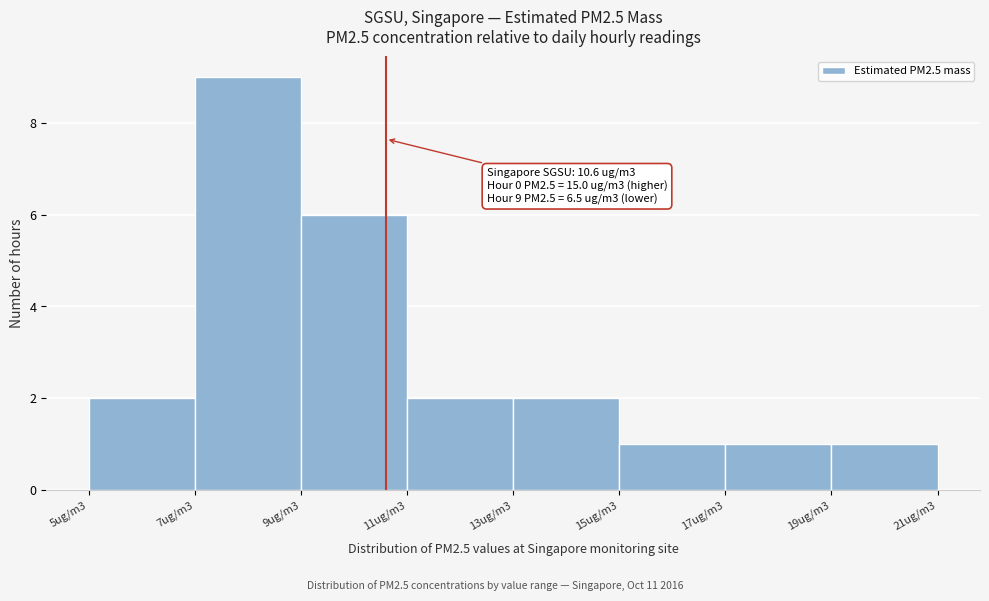

Reading right to left, list all the values displayed in this chart.

19ug/m3=1	17ug/m3=1	15ug/m3=1	13ug/m3=2	11ug/m3=2	9ug/m3=6	7ug/m3=9	5ug/m3=2